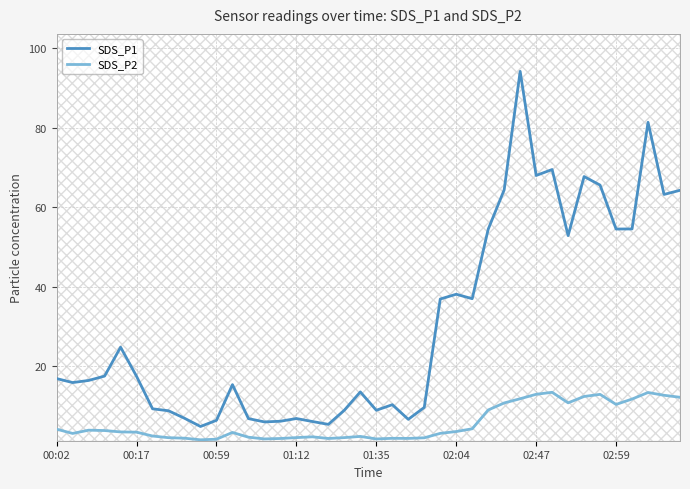

Which series has the largest total across all categories?

SDS_P1